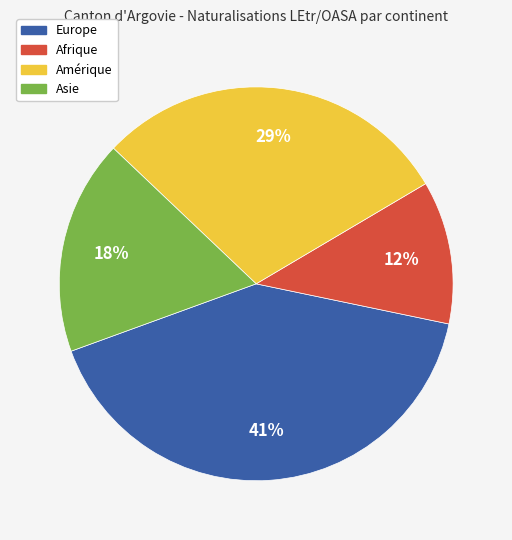

To the nearest percent, what is the difference between the largest and smallest slice percentages?

29%